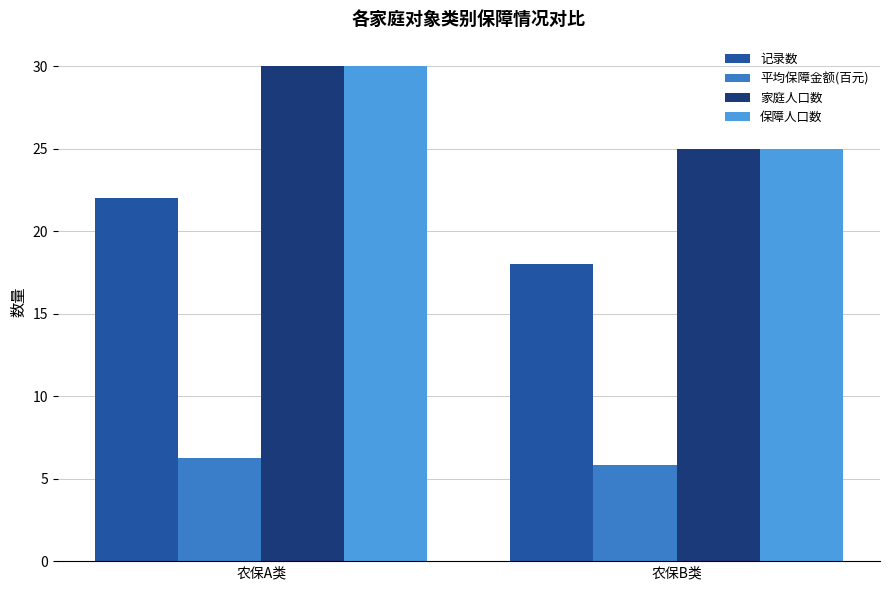

Where is 家庭人口数 nearest to the value 27?

农保B类